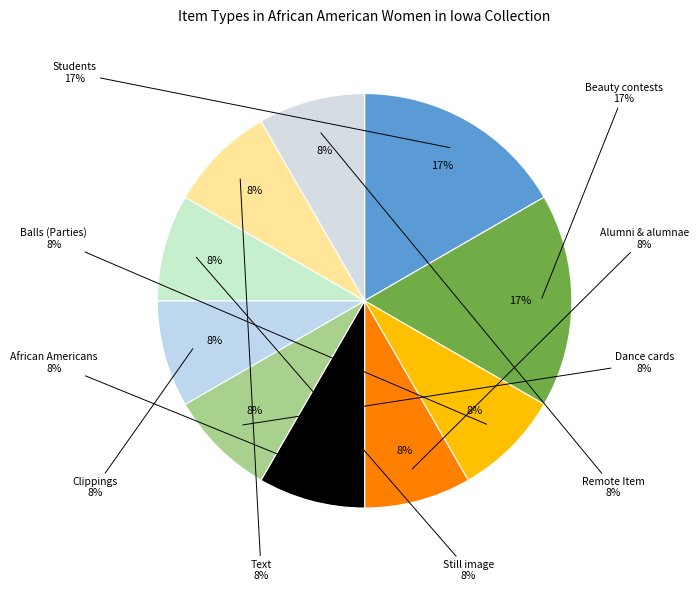

The African Americans slice represents 17% of the pie. True or false?

False